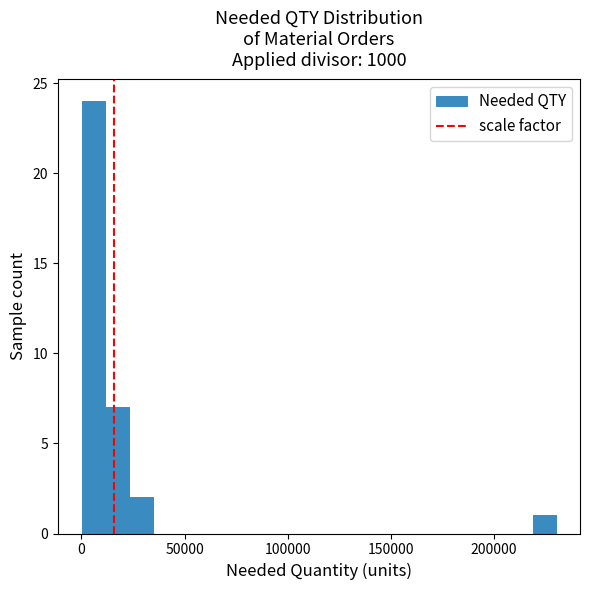

Around what value on the x-axis is the tallest bar? Give the approximate position of its centre, as read against the axis.

5000